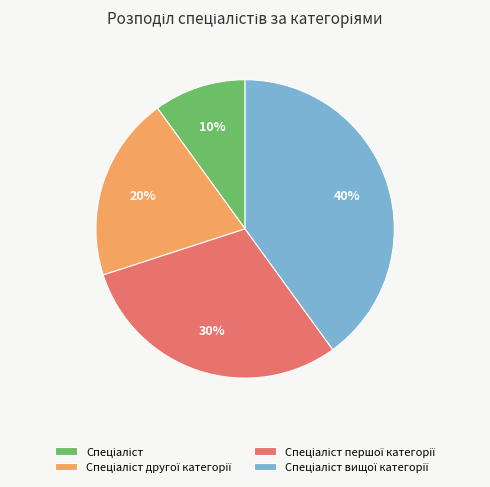

To the nearest percent, what is the difference between the largest and smallest slice percentages?

30%